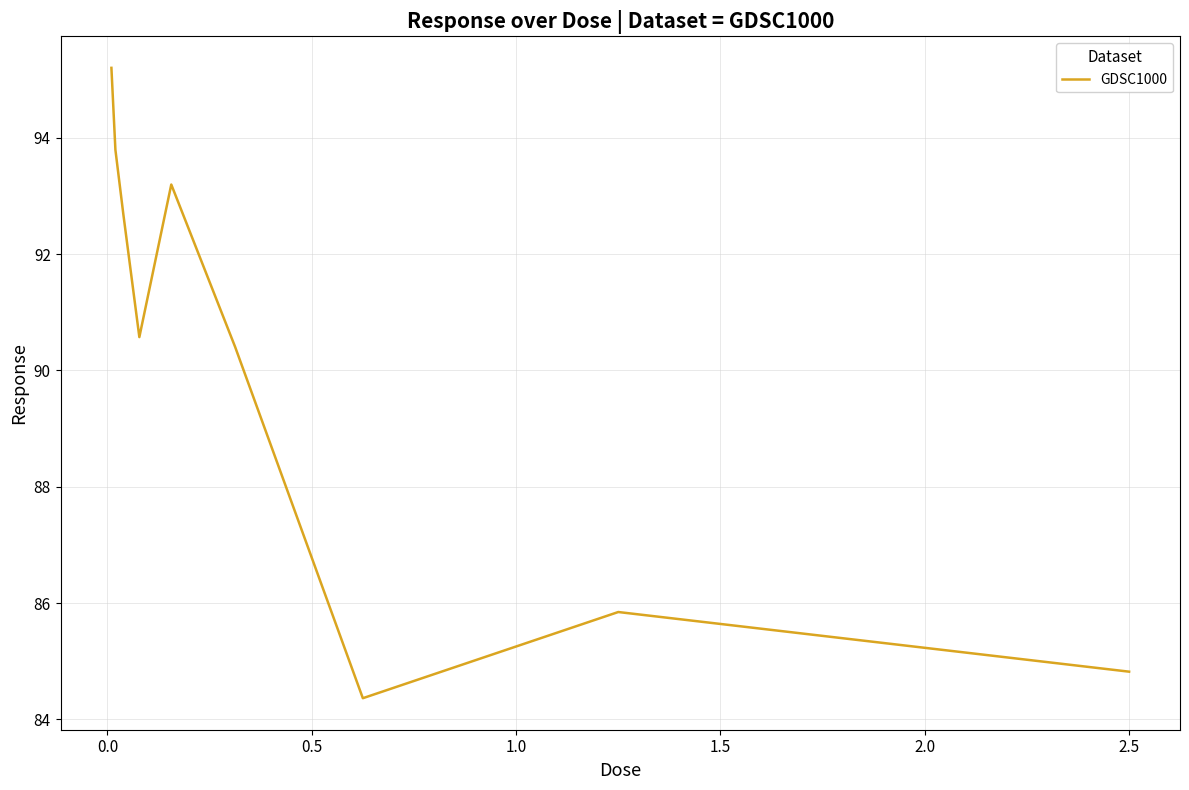

What is the difference between the maximum and minimum values?

10.8